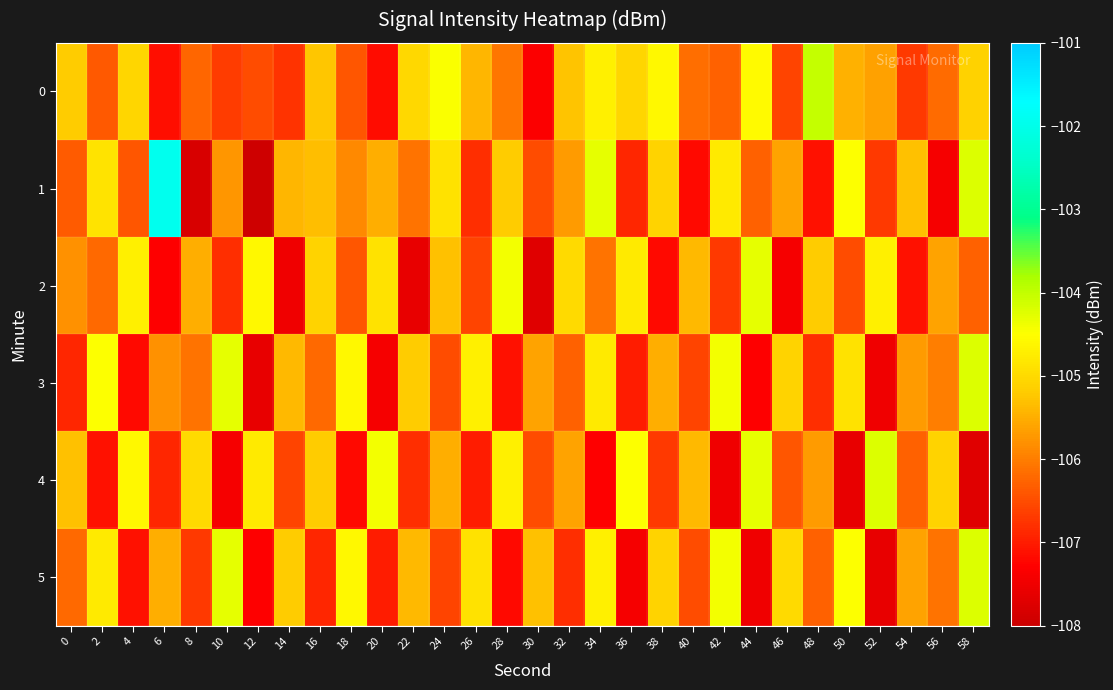

Which series has the largest range (max minus min)?

1